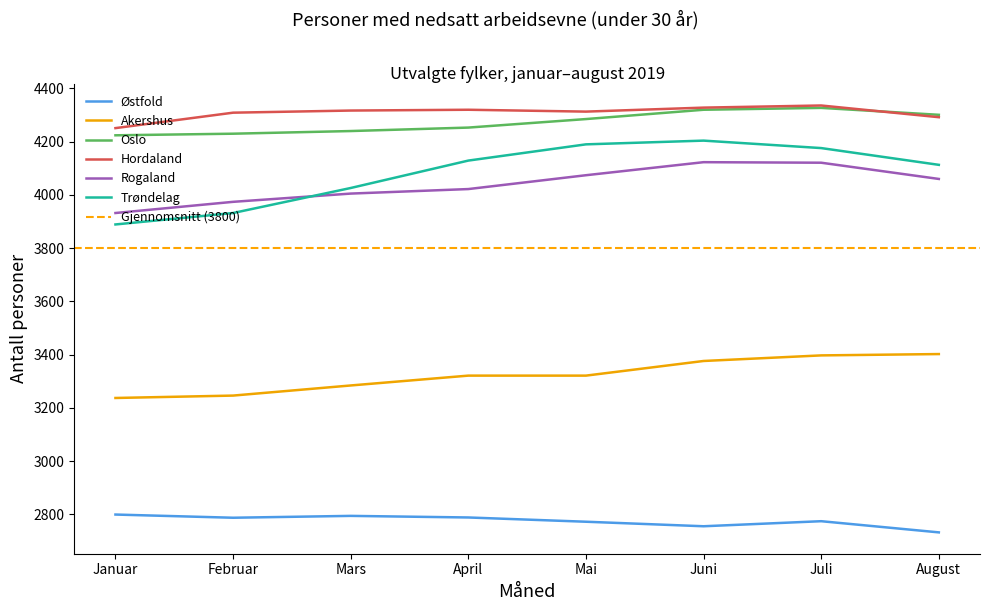

At Januar, list the series in order from smallest to largest.

Østfold, Akershus, Trøndelag, Rogaland, Oslo, Hordaland